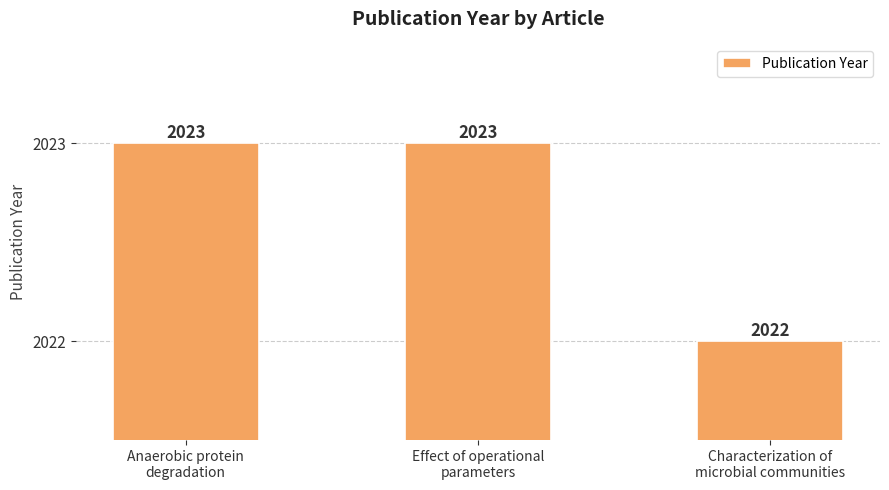

Which label corresponds to the smallest value in the chart?

Characterization of
microbial communities